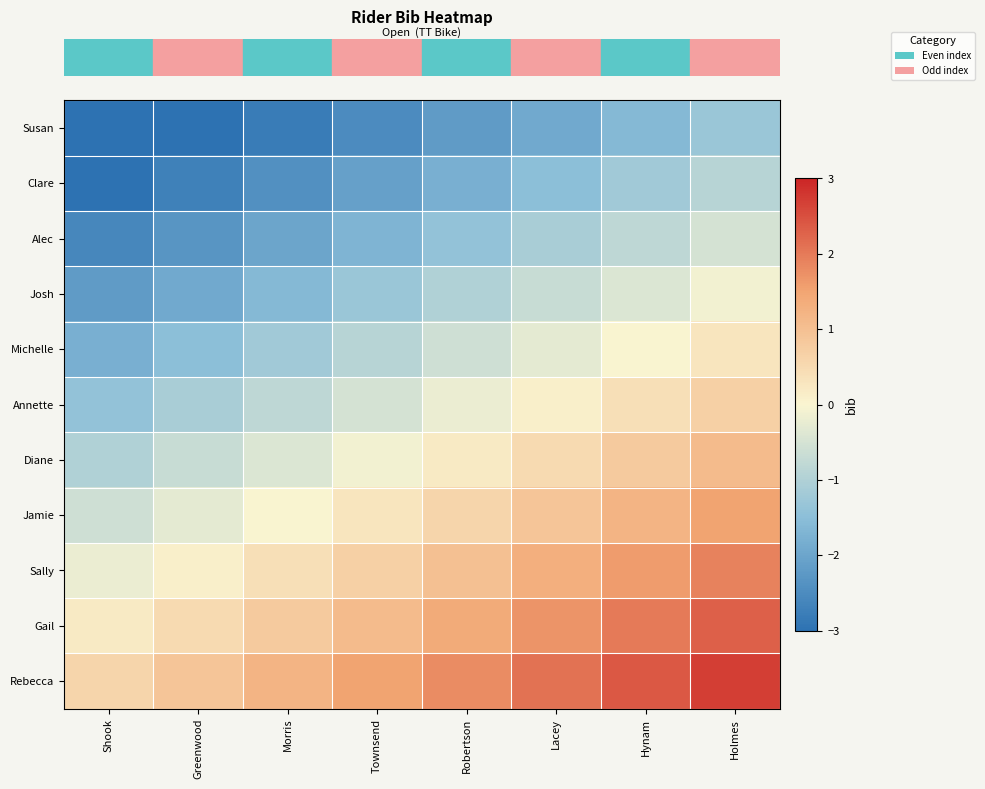

How many data points does each series have?

8